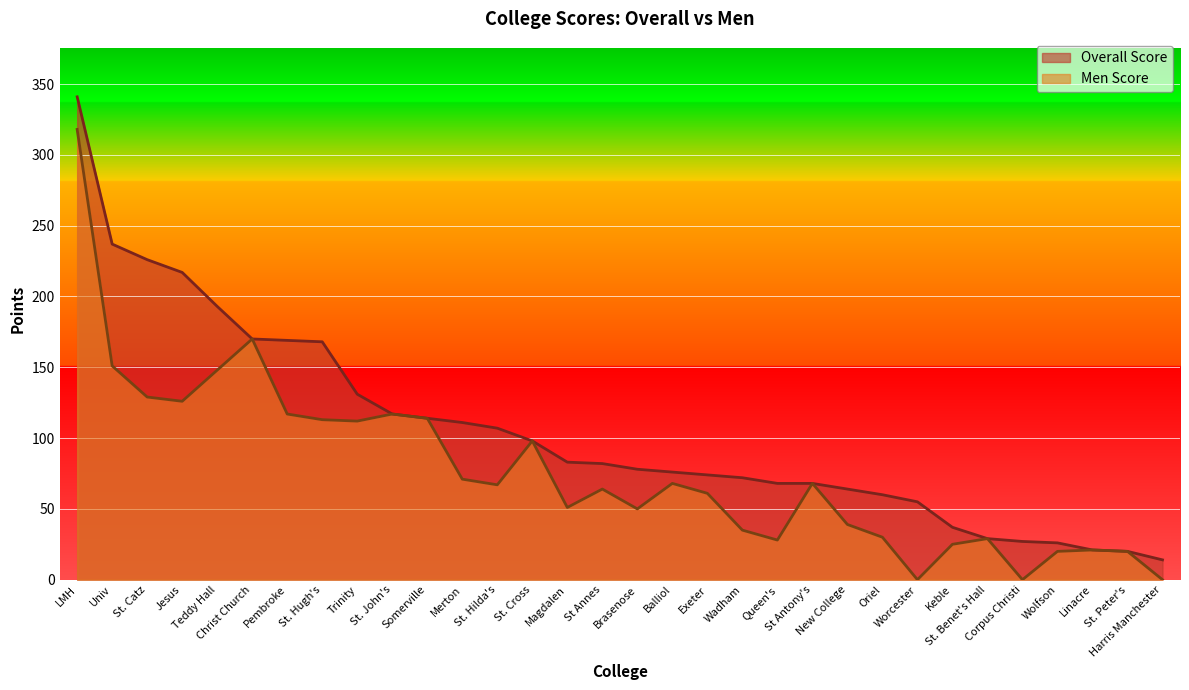

At which label does Men Score reach its peak?

LMH